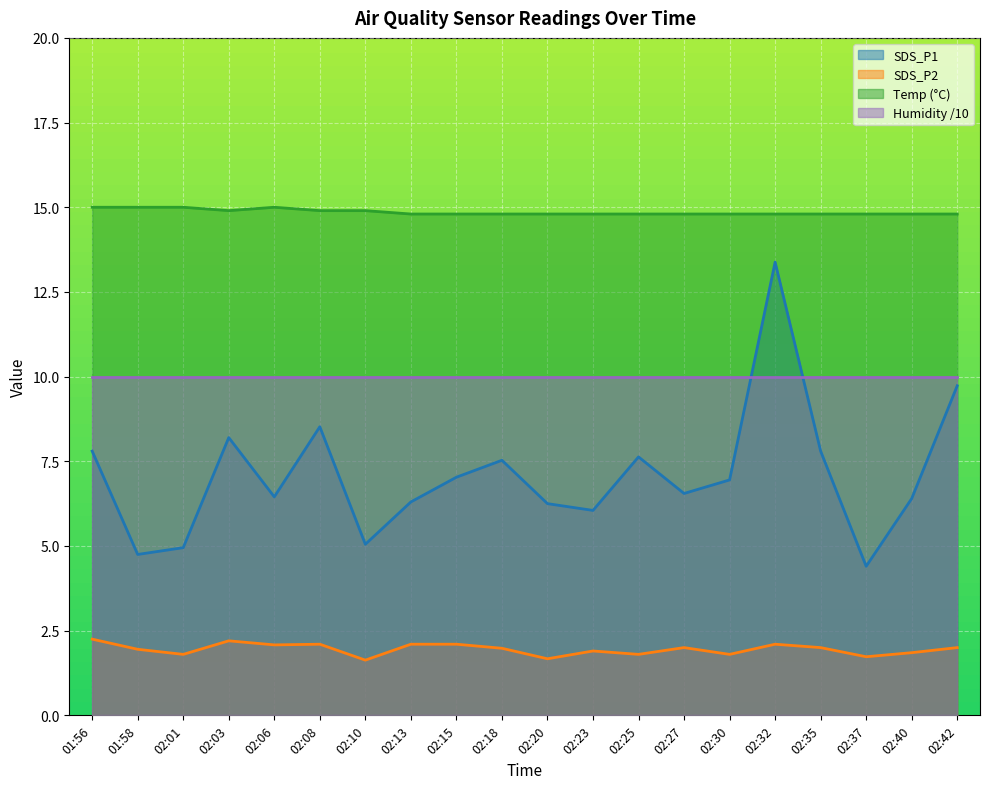

What is the value of the SDS_P2 point at the 4th from the left?

2.2